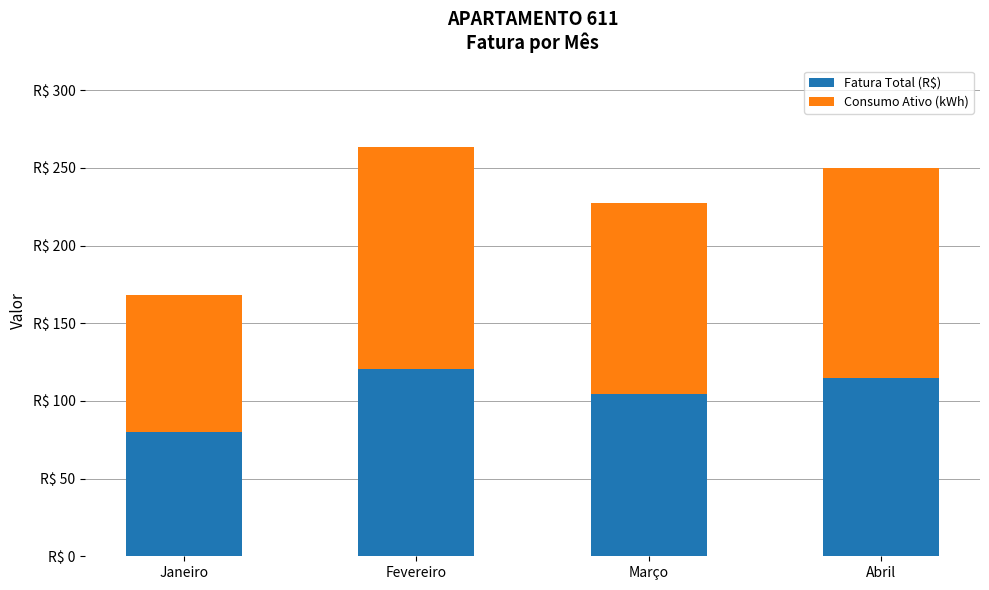

What is the sum of all Consumo Ativo (kWh) values?

489.0